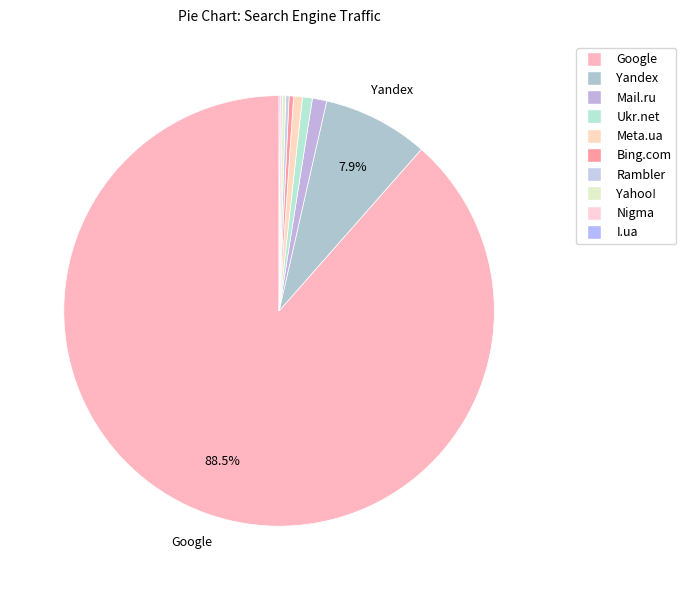

Does any single category account for the majority?

Yes